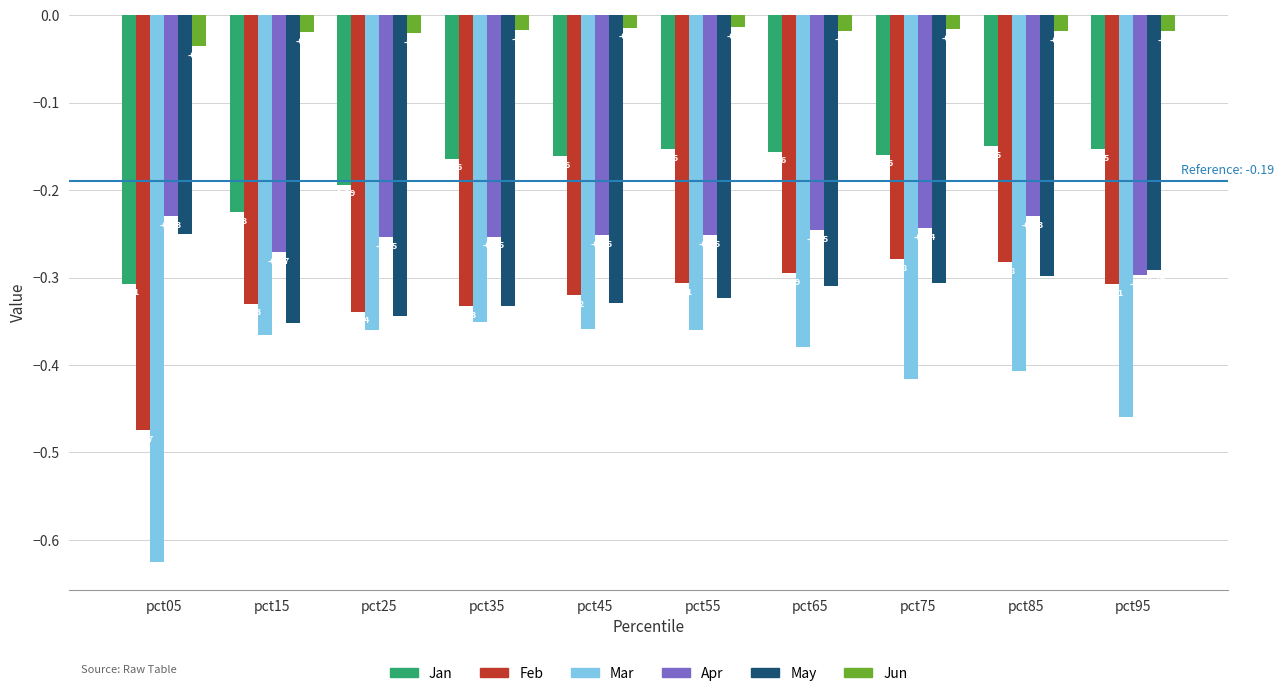

What are all the series names shown in the legend?

Jan, Feb, Mar, Apr, May, Jun